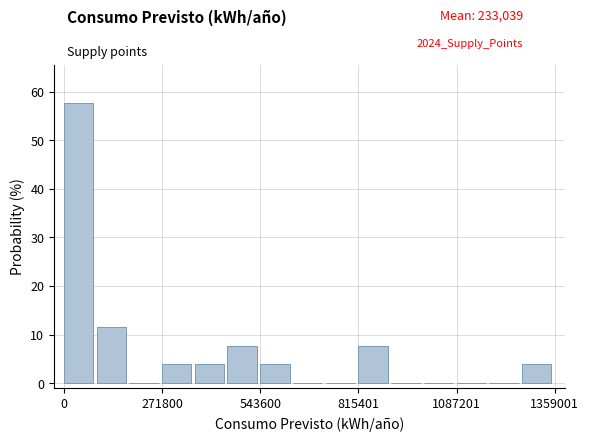

Read against the x-axis, roughly where is the centre of the tallest bar?

50000